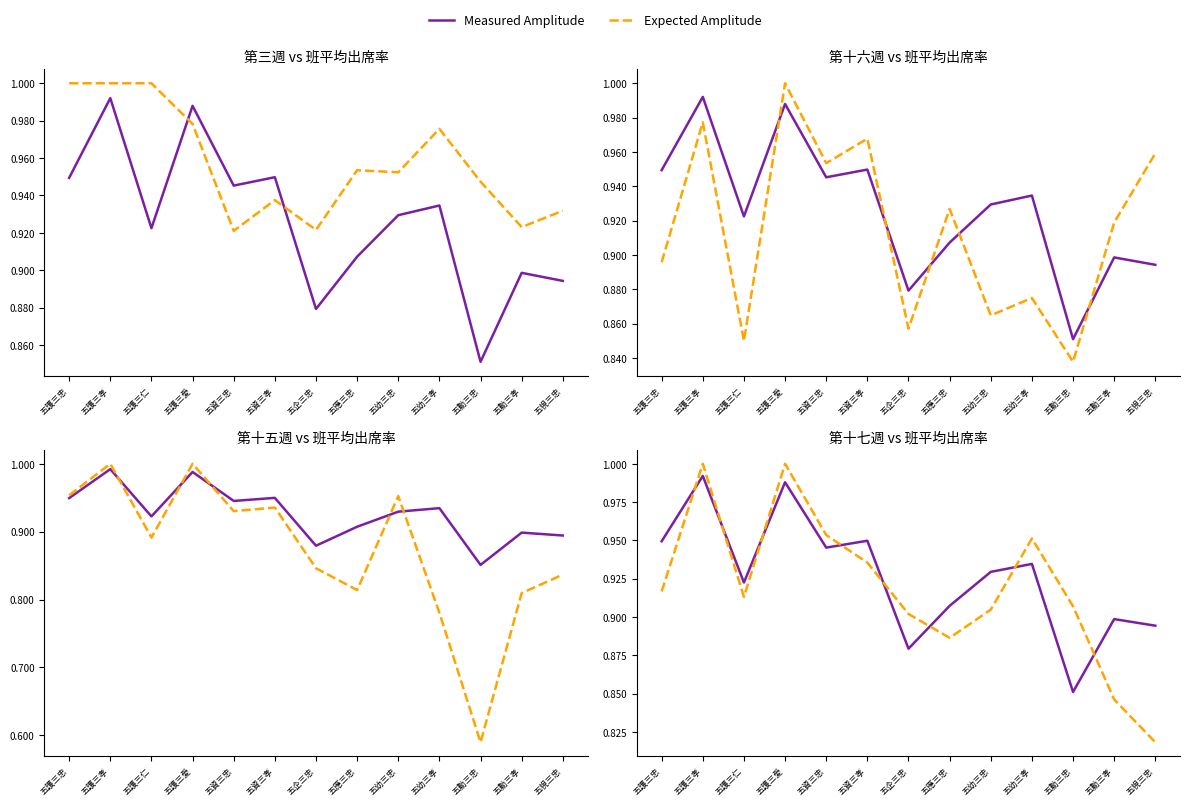

Reading right to left, extract all data points from this chart.

Measured Amplitude: 0.9	0.9	0.9	0.9	0.9	0.9	0.9	0.9	0.9	1.0	0.9	1.0	0.9
Expected Amplitude: 0.8	0.8	0.9	1.0	0.9	0.9	0.9	0.9	1.0	1.0	0.9	1.0	0.9